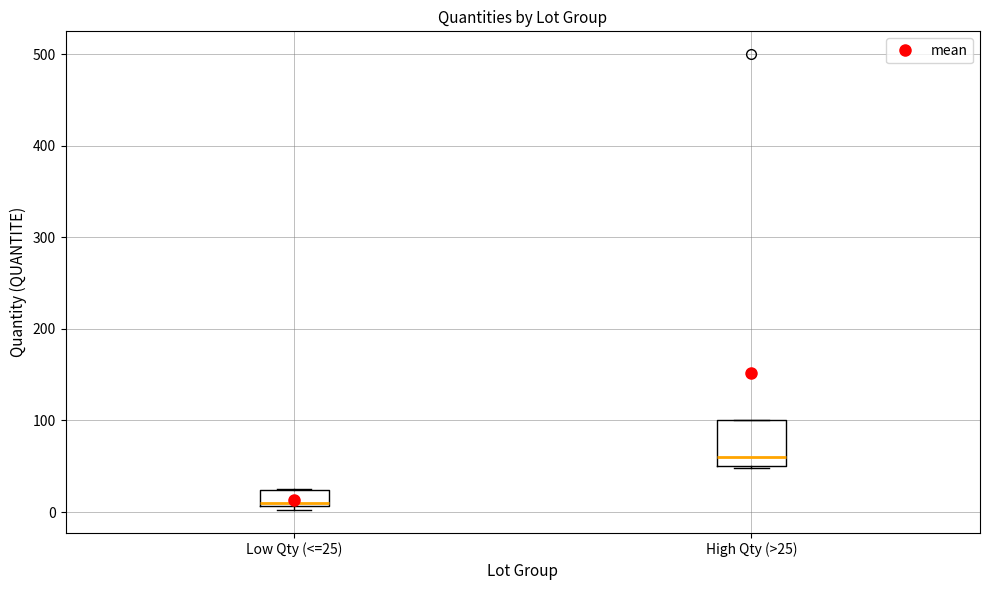

Reading left to right, transcribe this box plot: for each box, give where its median line is, the range the box spans, and where its two whiskers end, as read against the y-axis. The values are not printed on the chart, so give them approximately, as read against the axis.

Low Qty (<=25): median 10, box 10 to 20, whiskers 0 to 30
High Qty (>25): median 60, box 50 to 100, whiskers 50 to 100